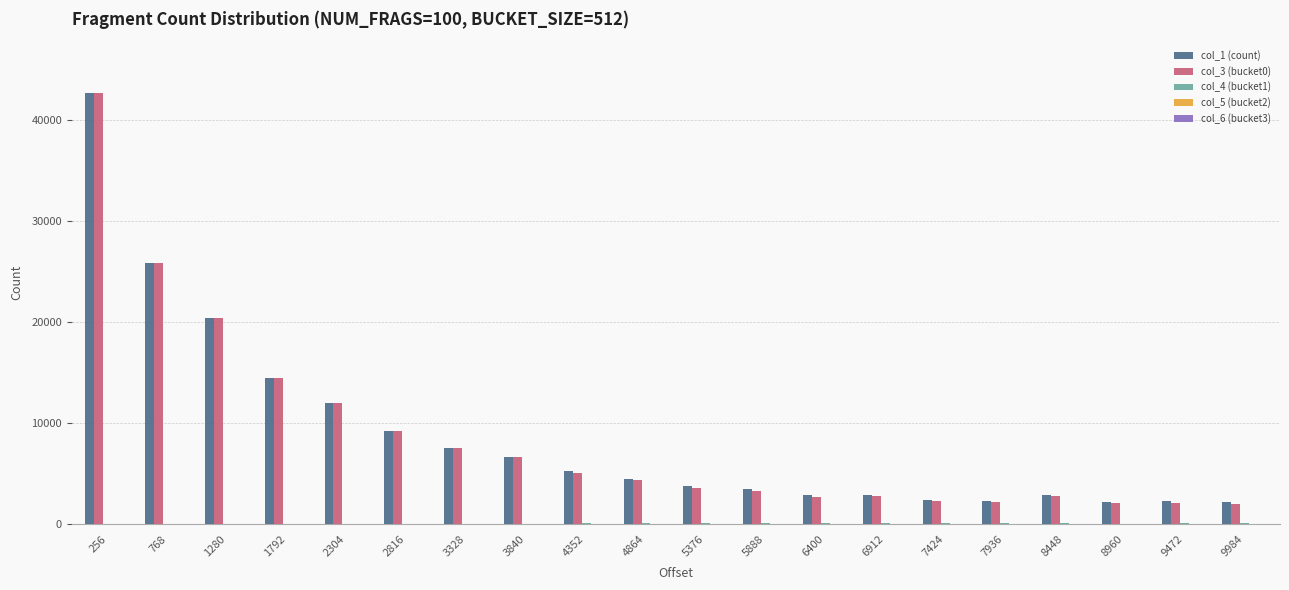

How many data points does each series have?

20